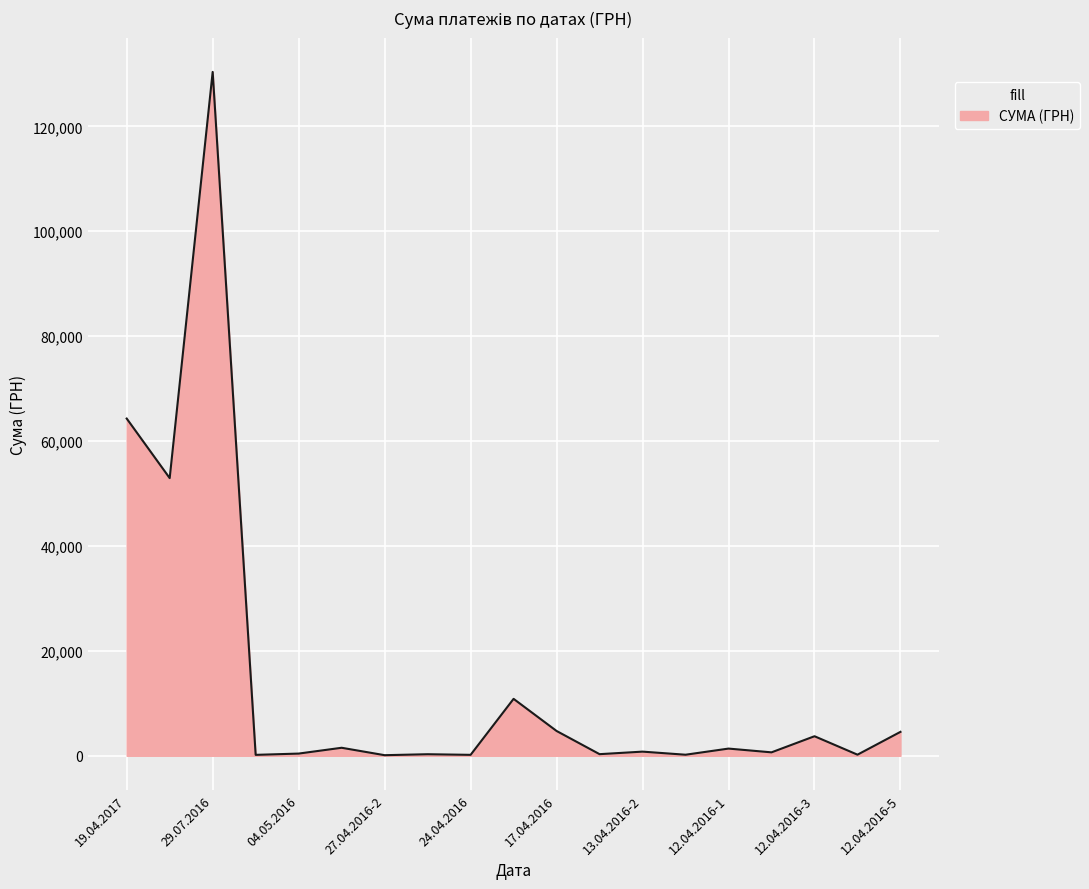

What is the greatest value displayed?

130379.7